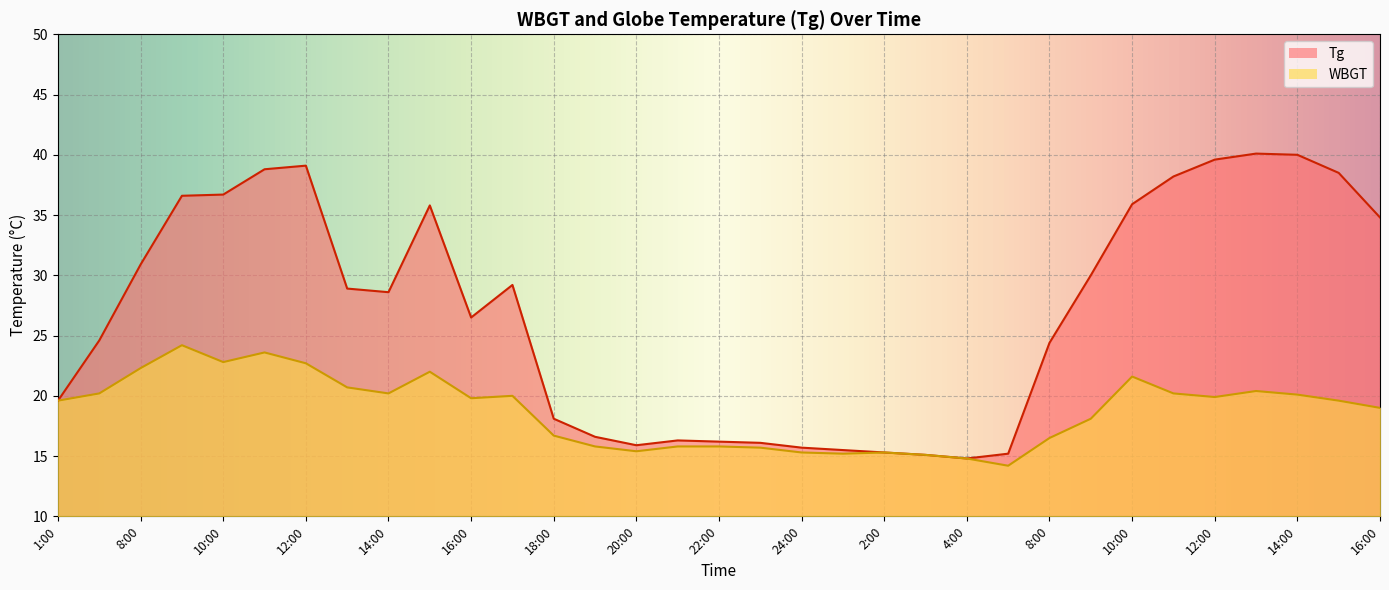

What is the difference between the maximum and minimum values in the WBGT series?

10.0